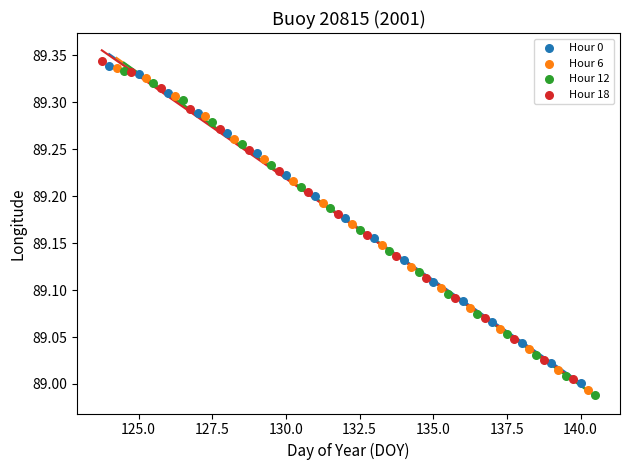

Which series has the widest spread of Y values?

Hour 12